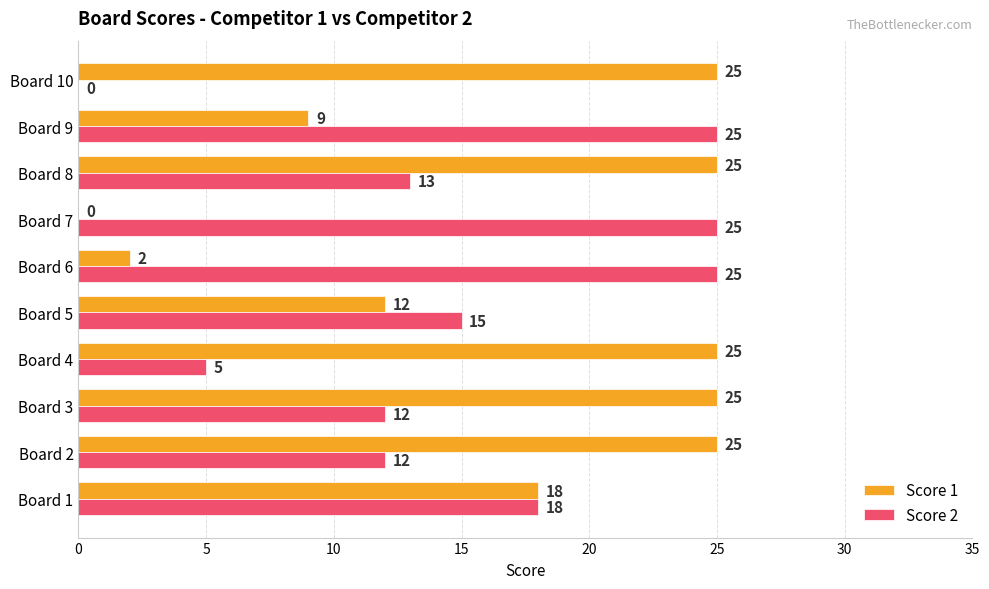

What is the maximum value for Score 1?

25